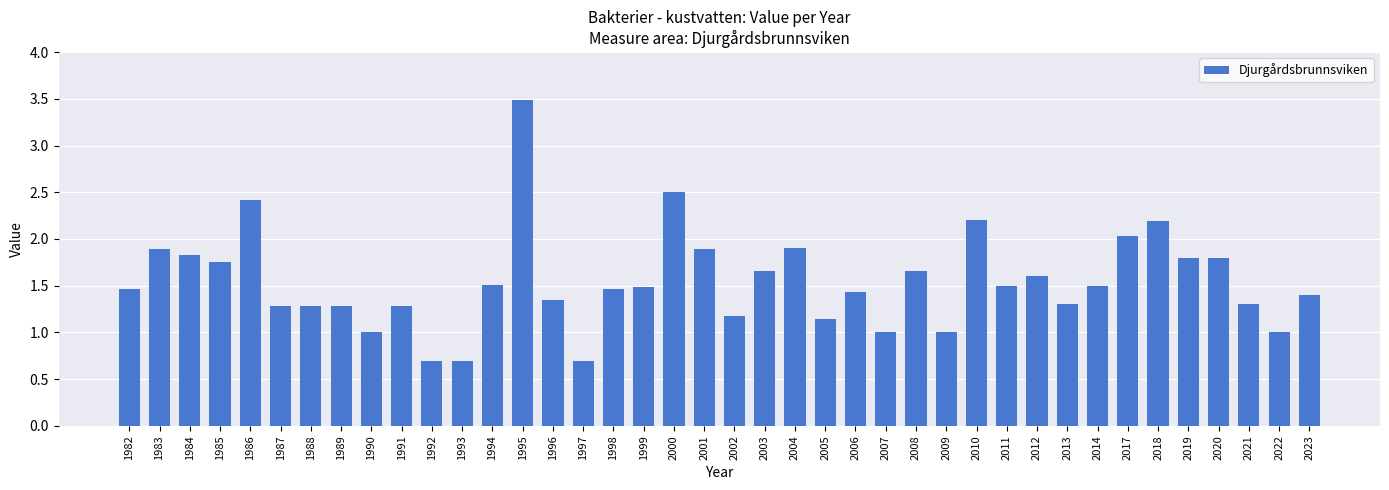

Is it true that the value at 1985 is 1.8?

True